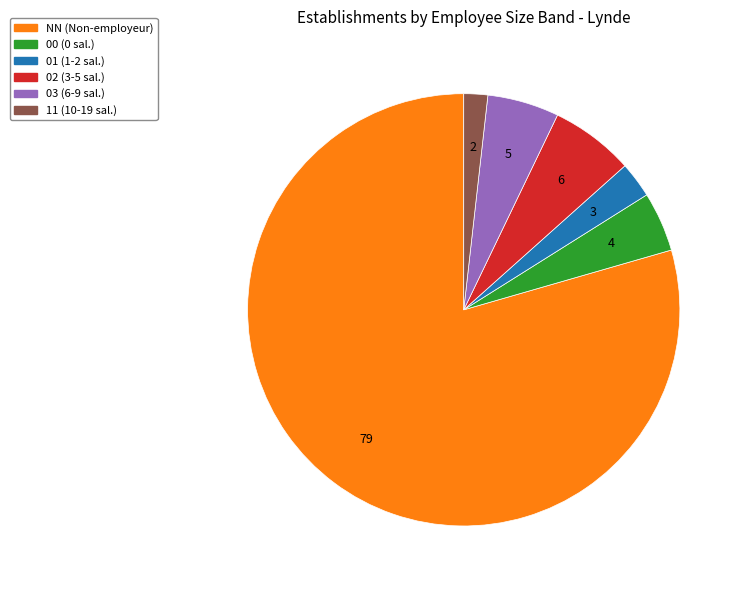

True or false: 01 accounts for 17% of the total.

False